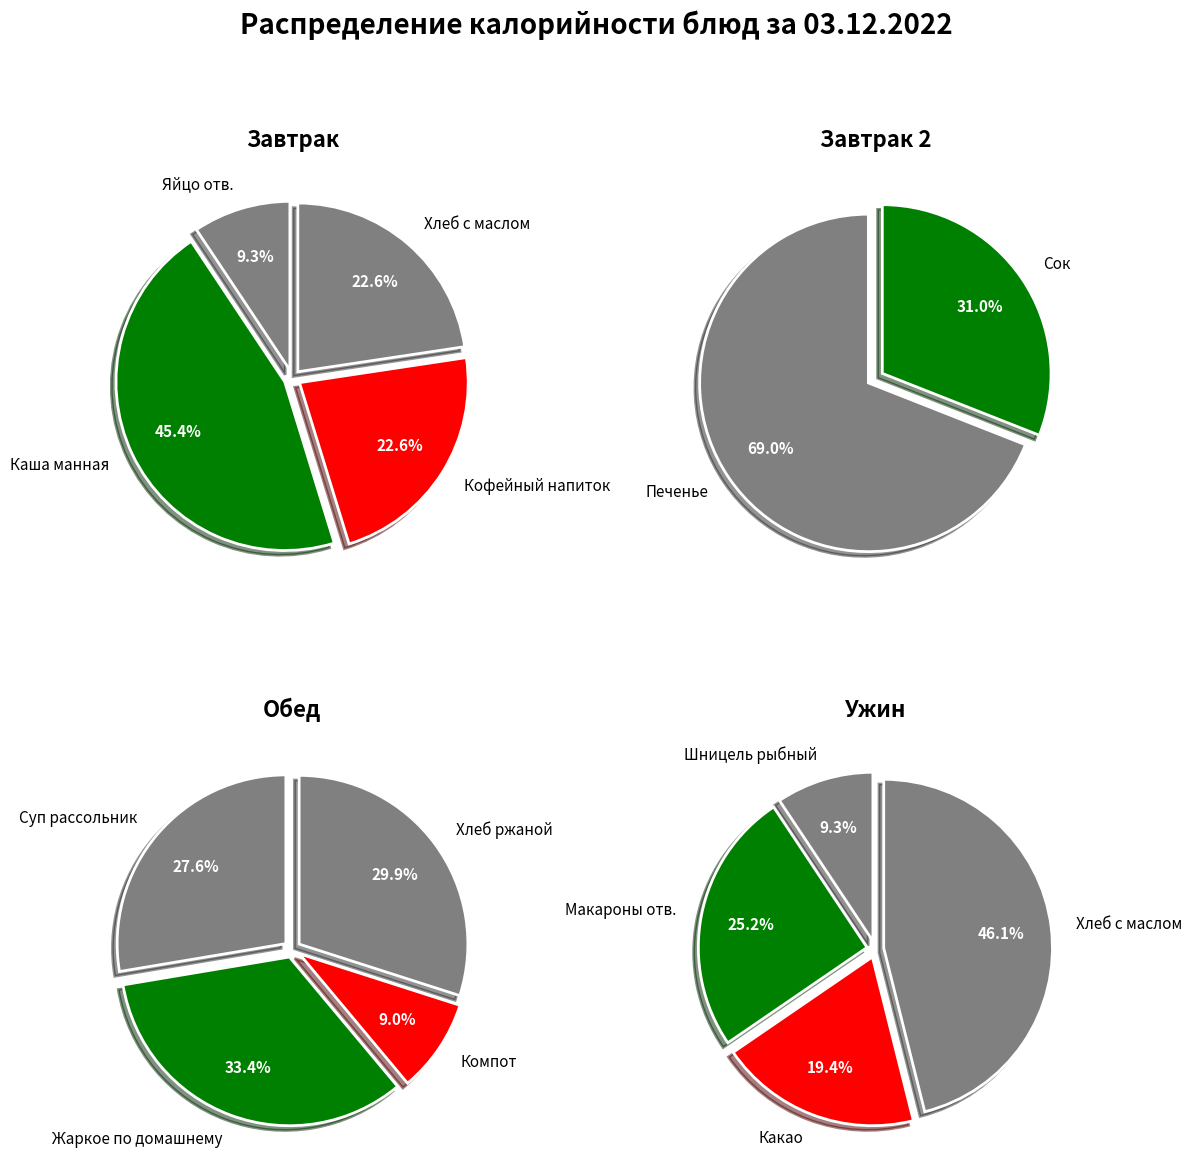

Does any single category account for the majority?

No